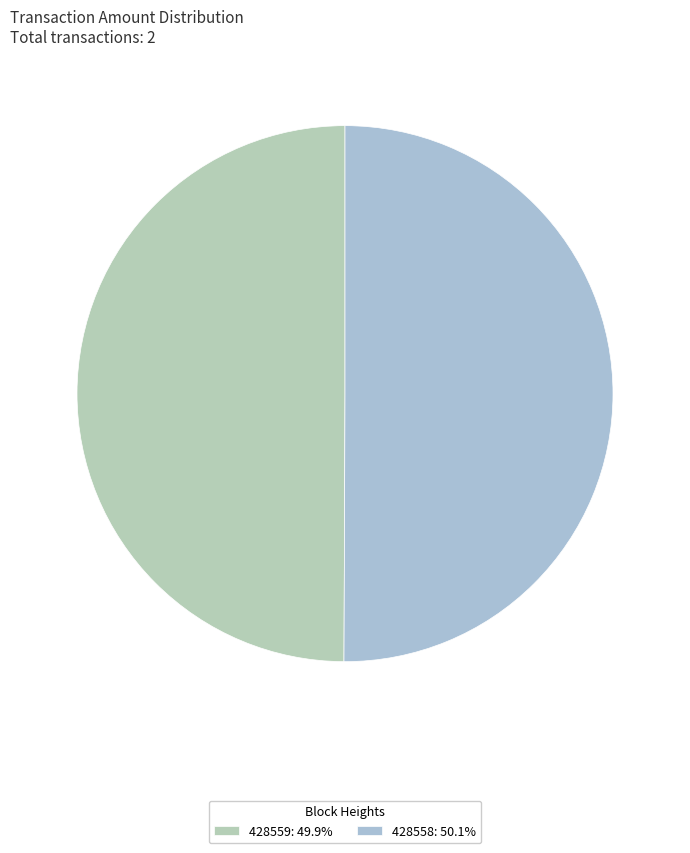

Count the number of slices in the pie.

2